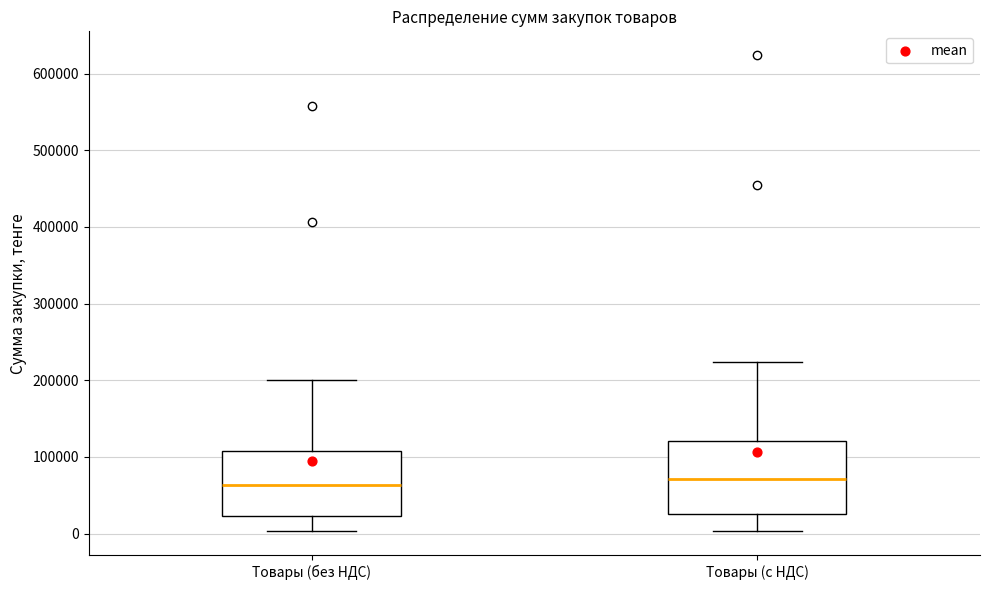

Reading left to right, read every box against the y-axis: the position of its median line, the range the box covers, and the ends of its whiskers. The values are not printed on the chart, so give them approximately, as read against the axis.

Товары (без НДС): median 60000, box 20000 to 110000, whiskers 0 to 200000
Товары (с НДС): median 70000, box 30000 to 120000, whiskers 0 to 220000